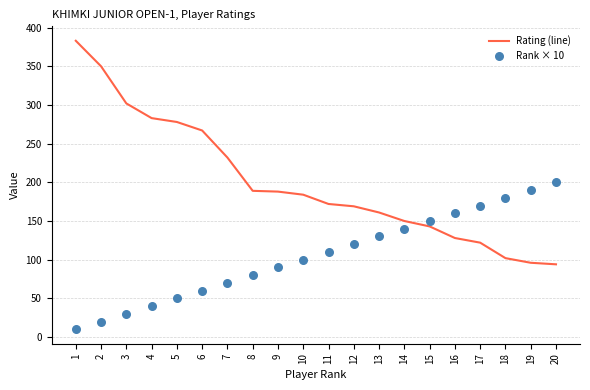

Which series has the largest total across all categories?

Rating (line)